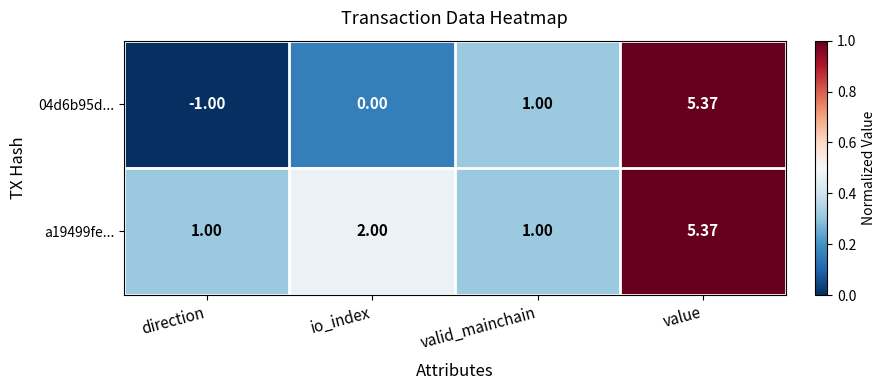

Which series has the largest range (max minus min)?

04d6b95d...